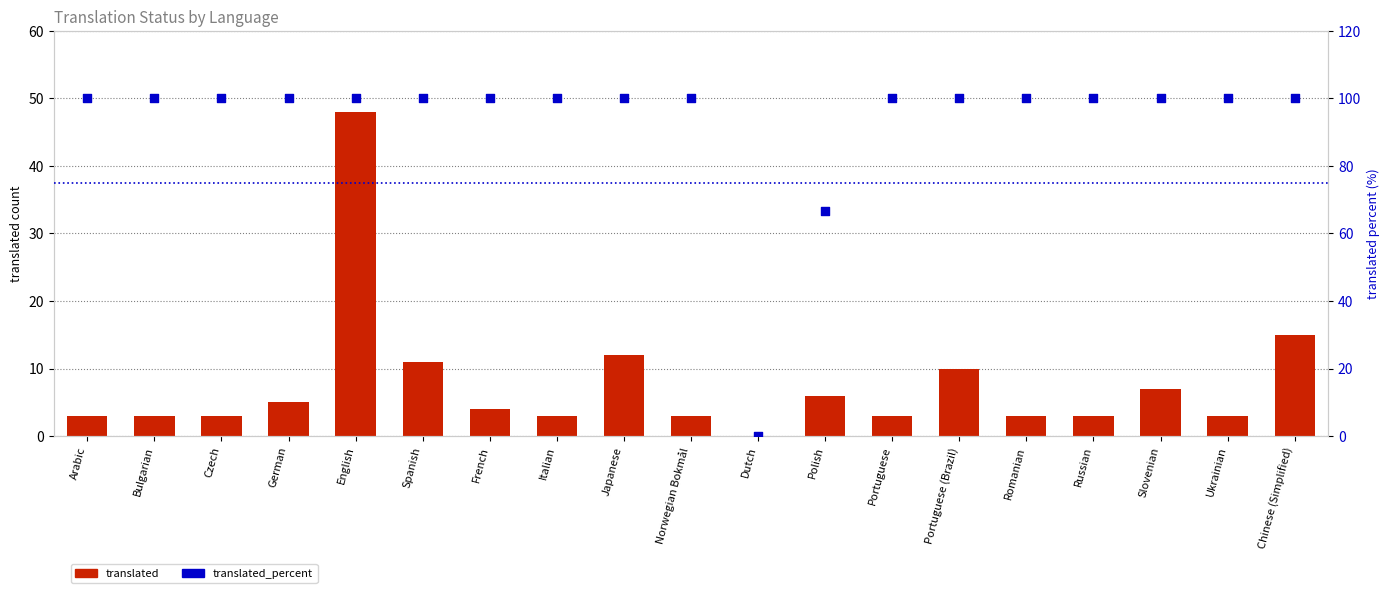

Which series contains the lowest Y value?

translated